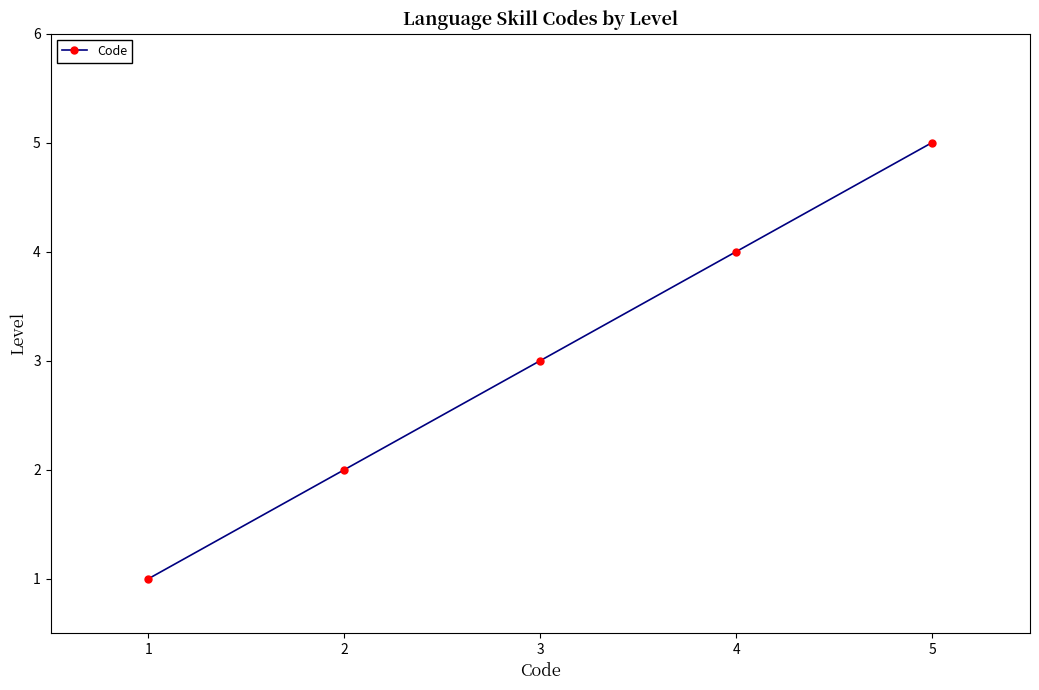

What is the minimum value shown in the chart?

1